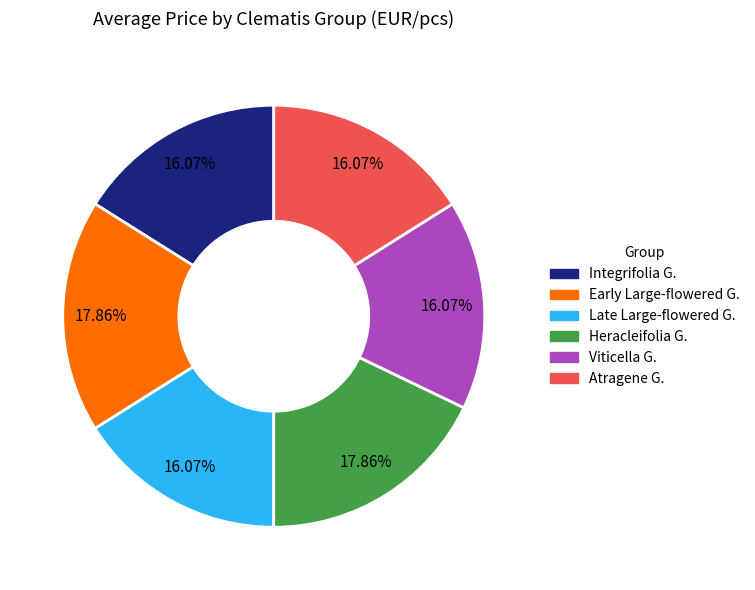

What is the ratio of the value at Heracleifolia G. to the value at Early Large-flowered G.?

1.0